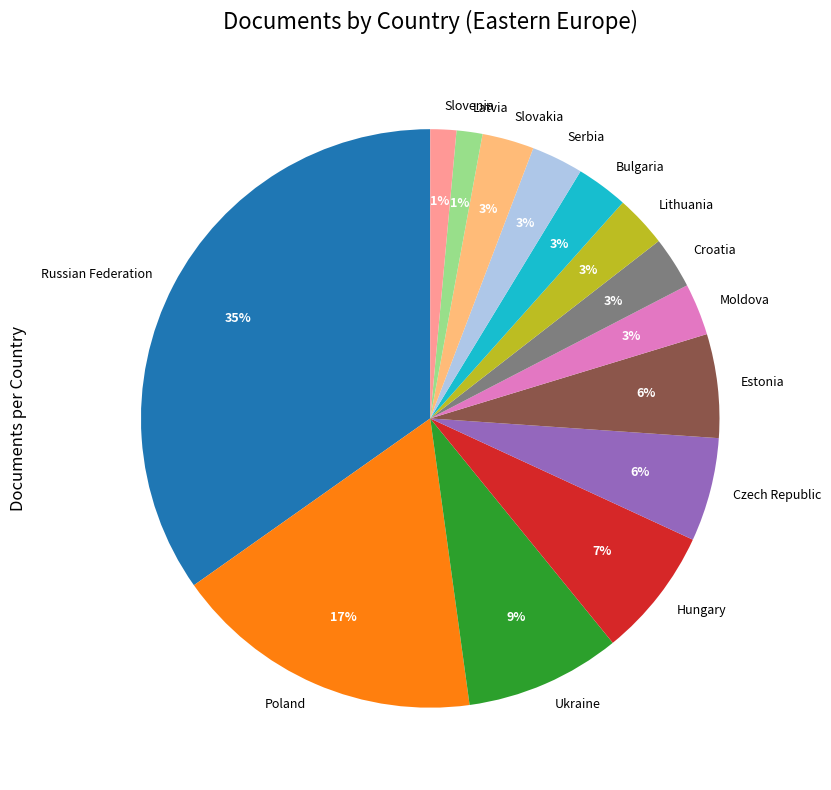

True or false: Croatia accounts for 3% of the total.

True